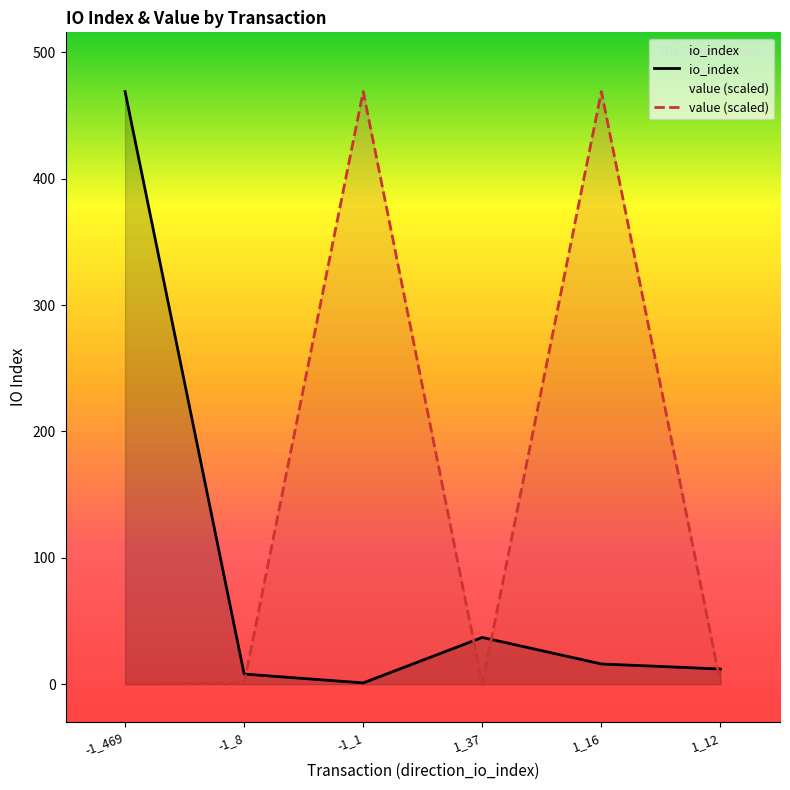

Where is the first local minimum for io_index?

-1_1